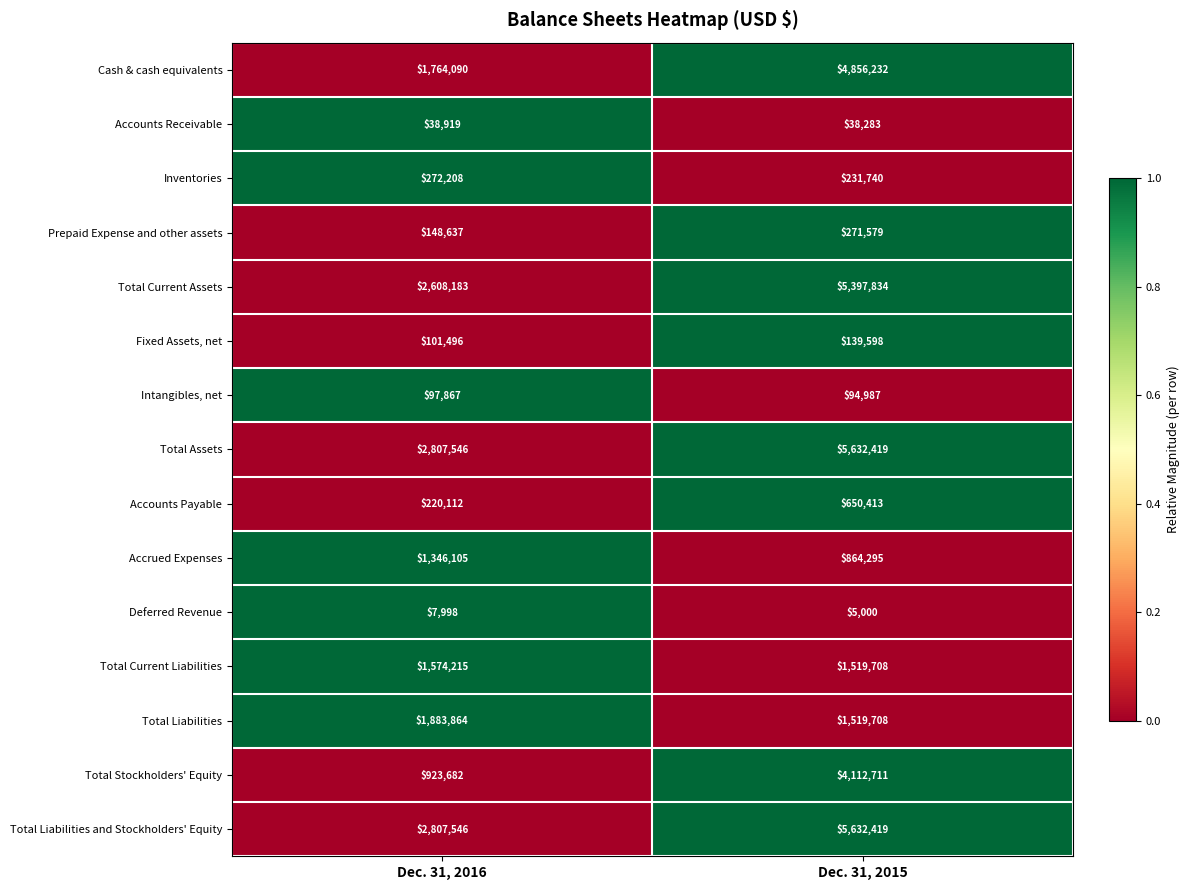

List the labels in order of Accounts Receivable value, largest first.

Dec. 31, 2016, Dec. 31, 2015